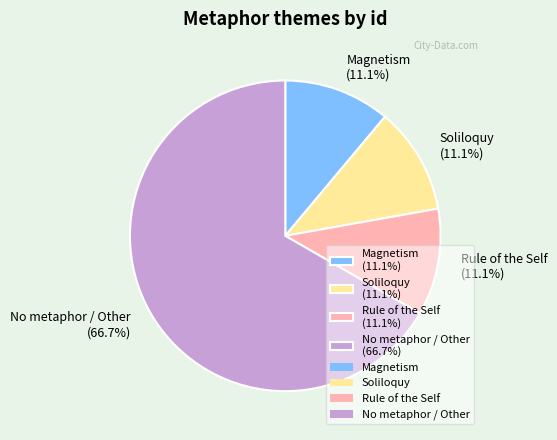

How many slices are in this pie chart?

4